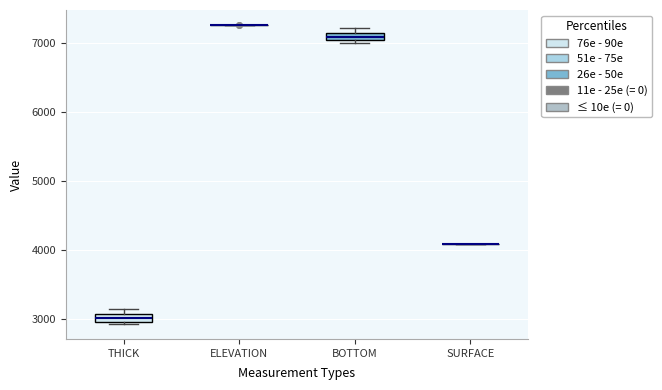

Where is the upper edge of the box for BOTTOM on the y-axis? The values are not printed on the chart, so give them approximately, as read against the axis.

7200